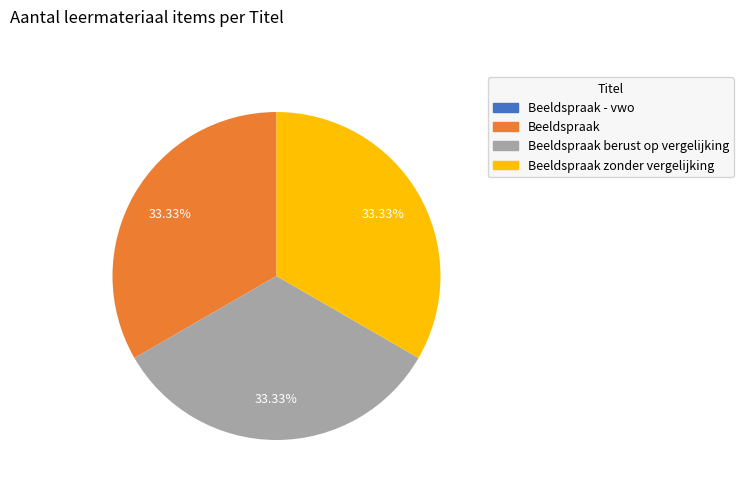

Does Beeldspraak zonder vergelijking represent more than half of the total?

No